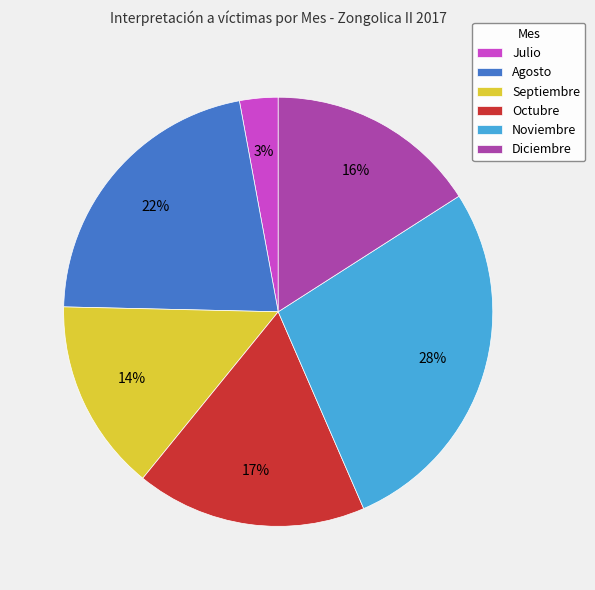

Is it true that Noviembre is 28% of the pie?

True